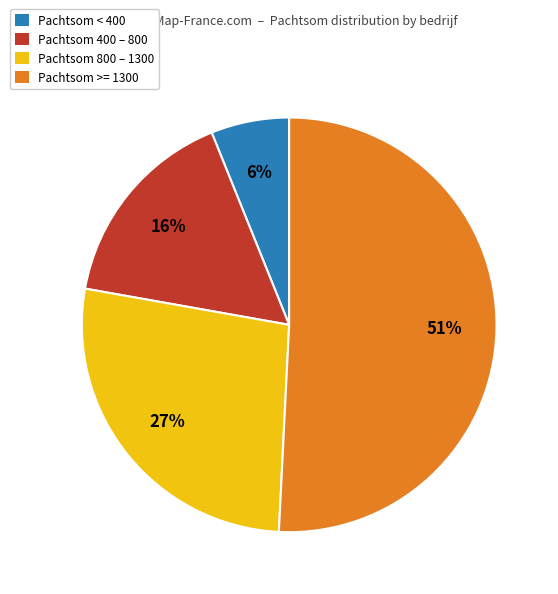

Is the sum of Pachtsom >= 1300 and Pachtsom < 400 greater than half?

Yes